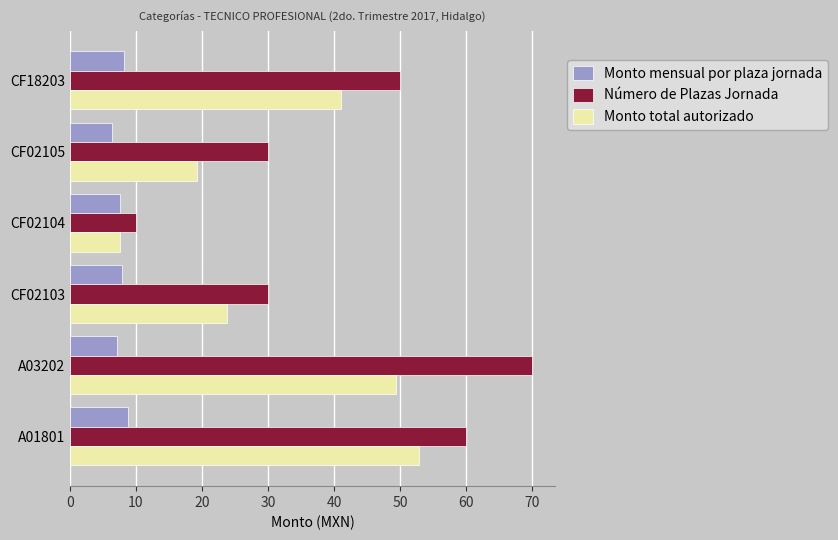

Which category has the highest value across all series?

A03202